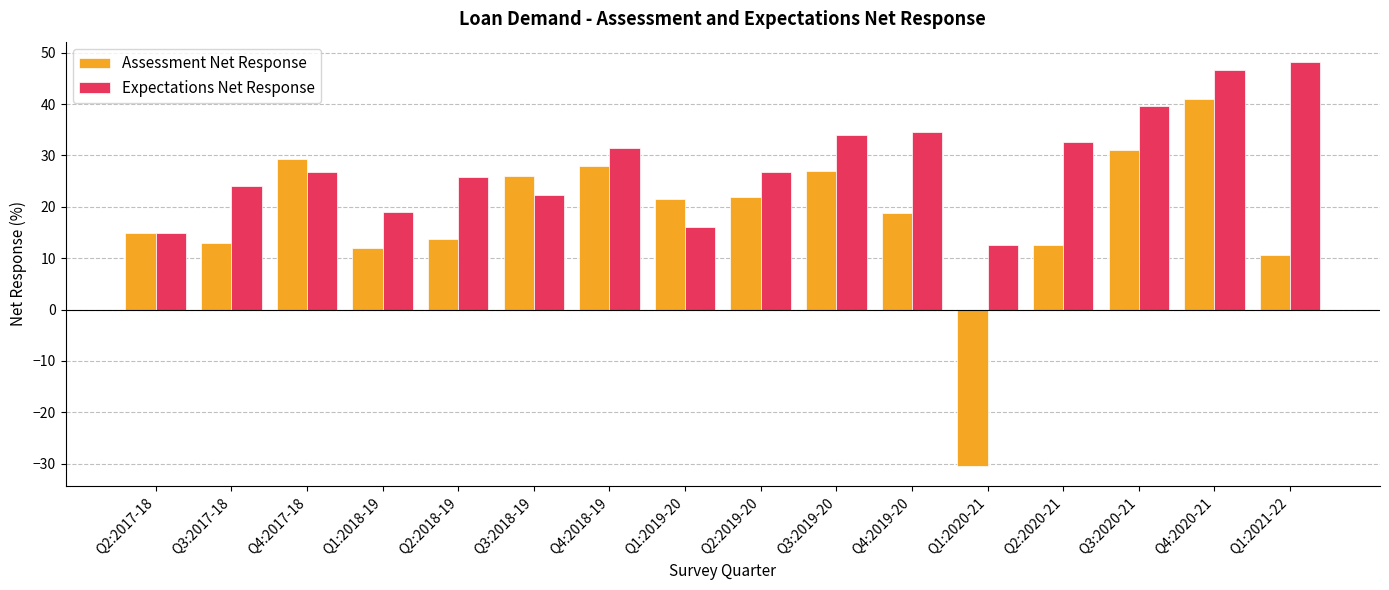

How many bars are there in total?

32